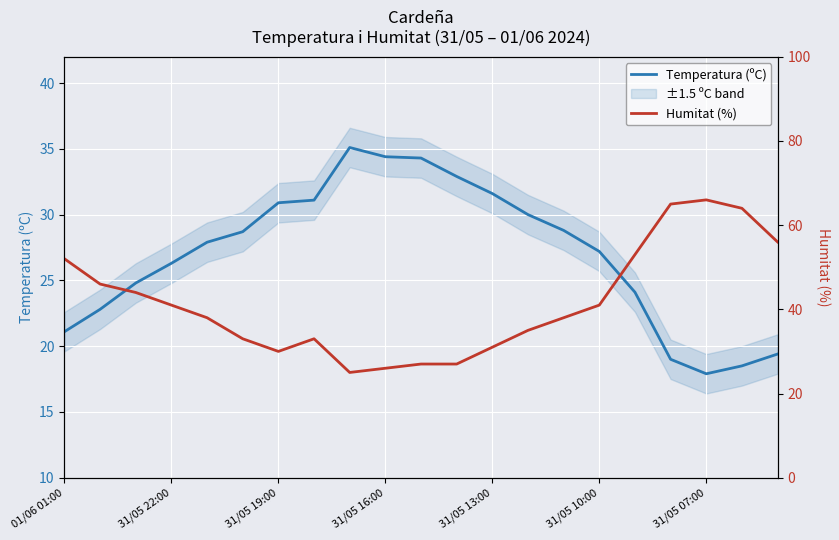

Is it true that Temperatura (ºC) equals 21.1 at 01/06 01:00?

True